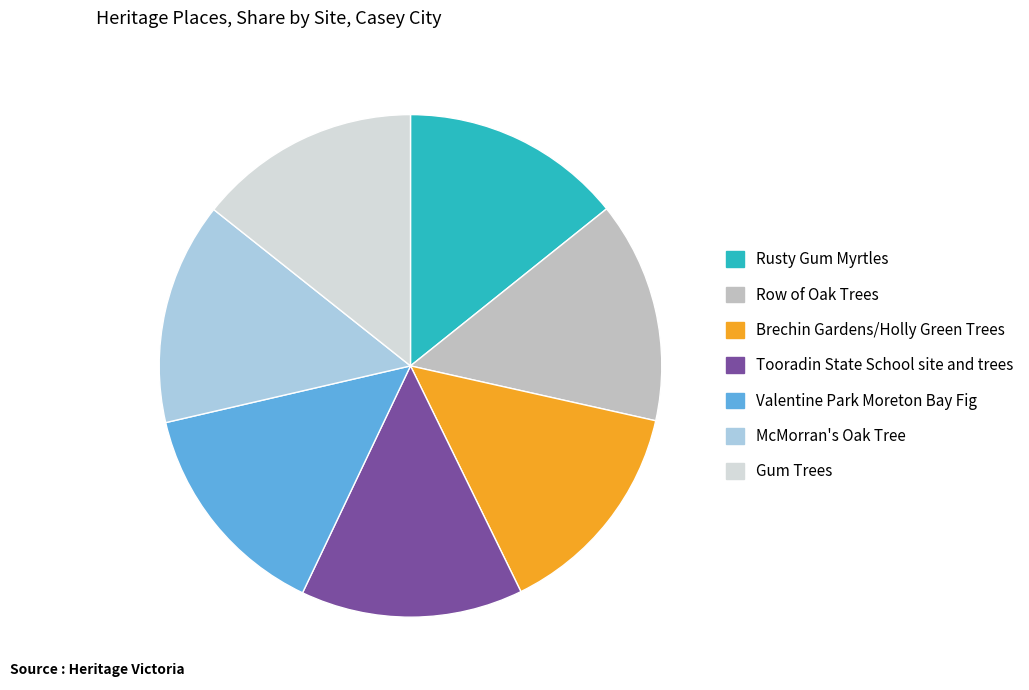

What is the ratio of the value at Tooradin State School site and trees to the value at Row of Oak Trees?

1.0